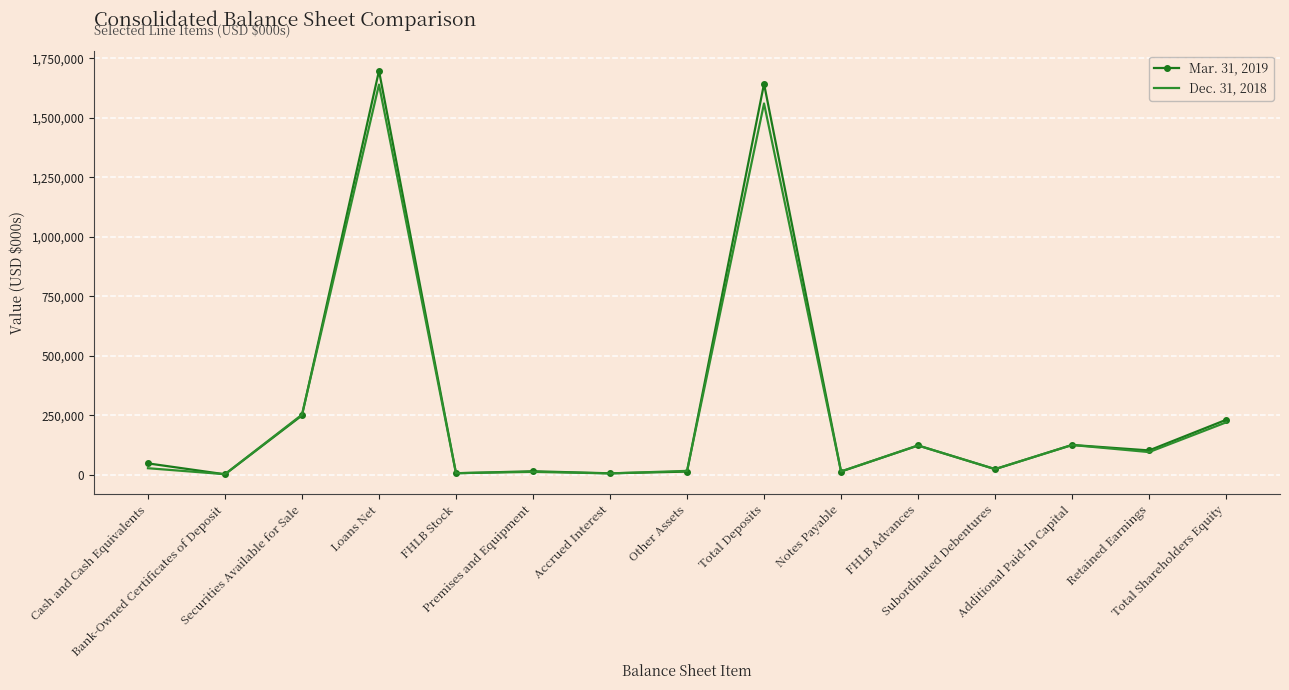

List the series in order of their overall mean, highest first.

Mar. 31, 2019, Dec. 31, 2018